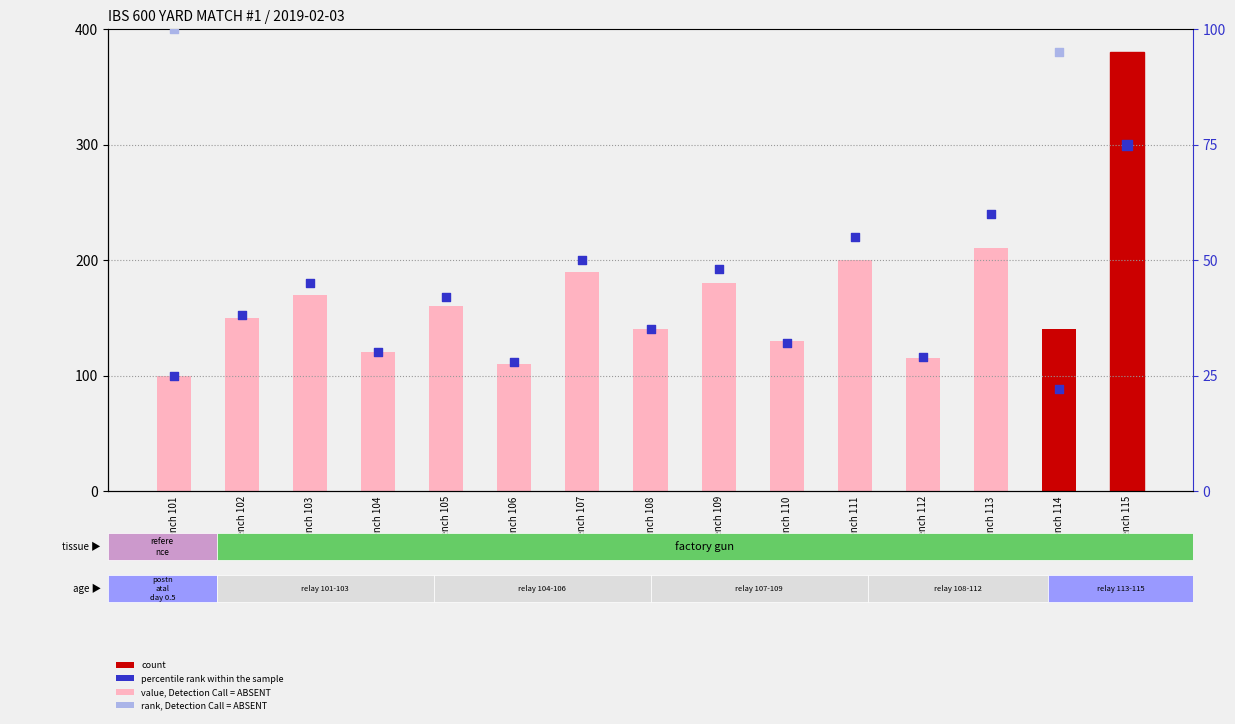

At which category is the sum across all series the highest?

Bench 115